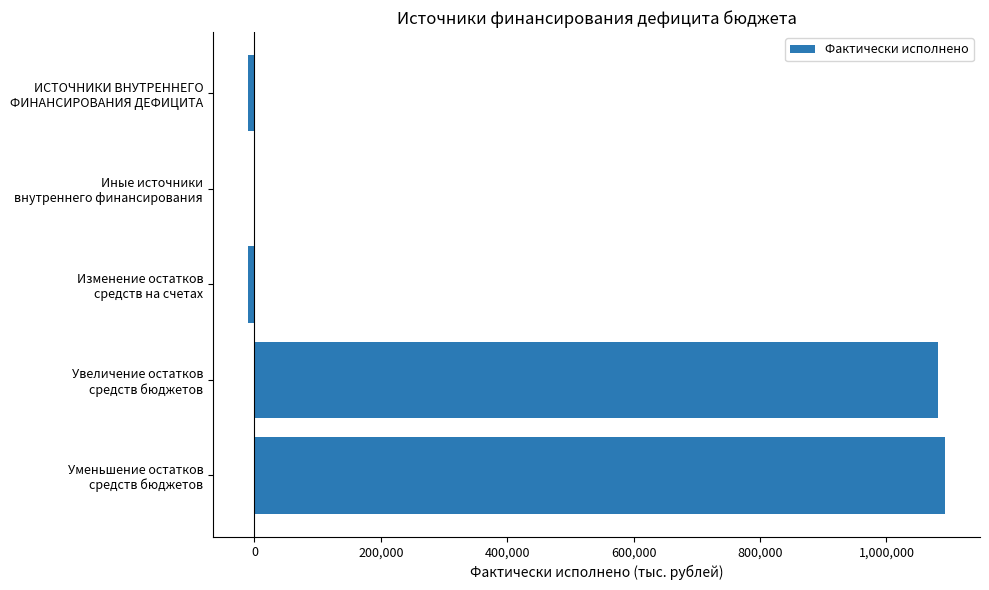

What is the sum of all values?

2154209.8